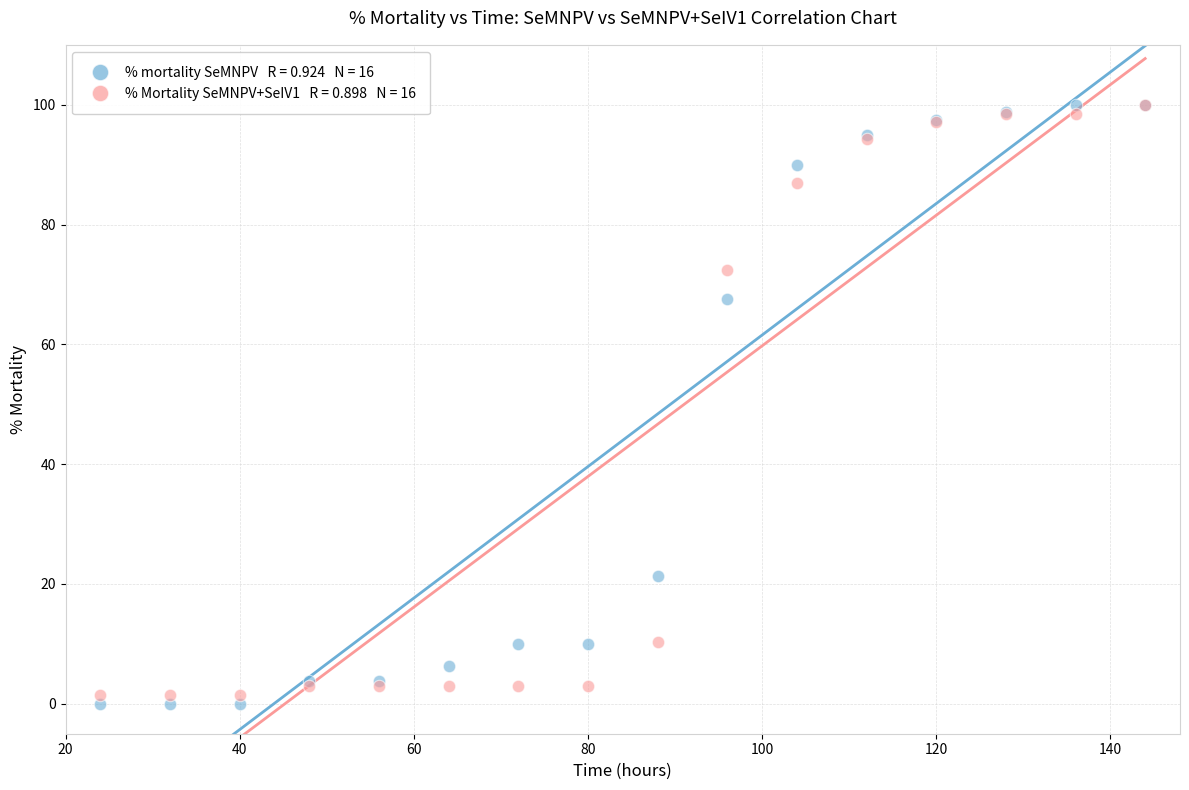

Across all series, what Y value is closest to 50?

67.5